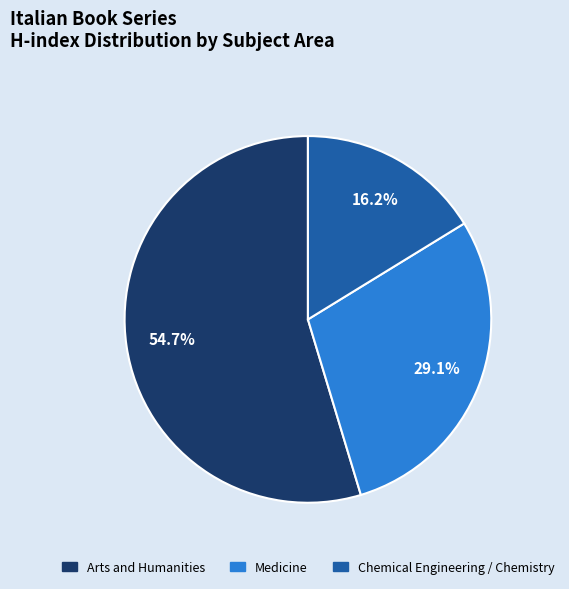

Is there any slice that represents more than half of the pie?

Yes